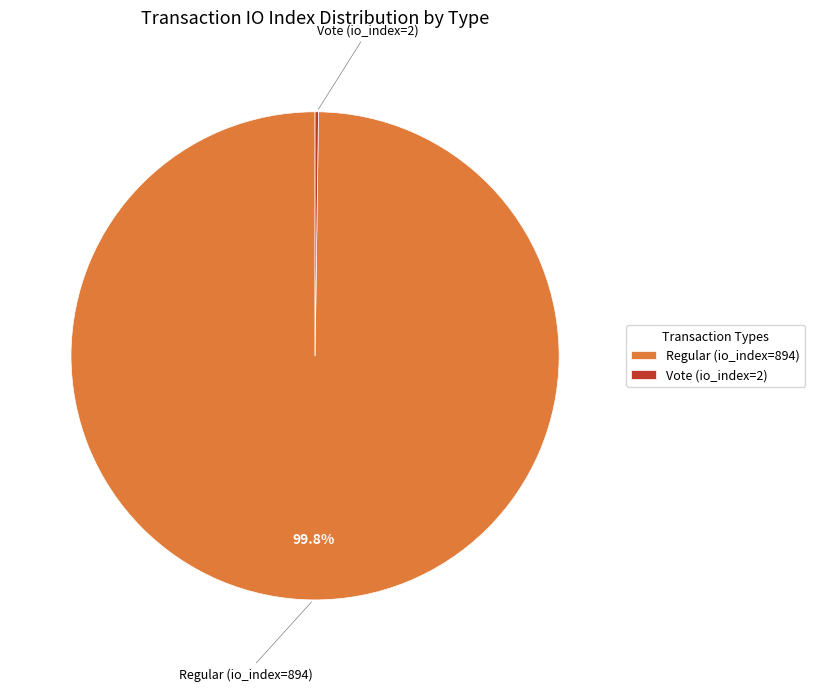

Which slice represents more than half of the pie?

Regular (io_index=894)